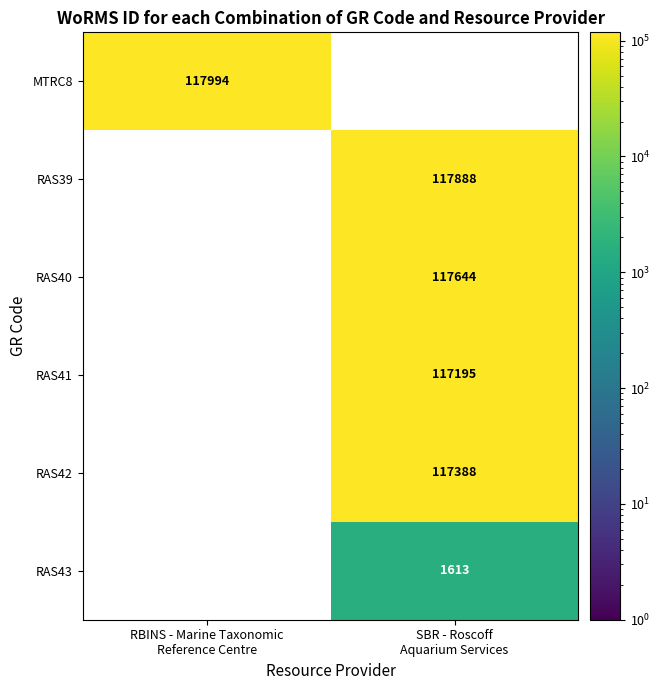

How many positive values does the RAS39 series have?

1